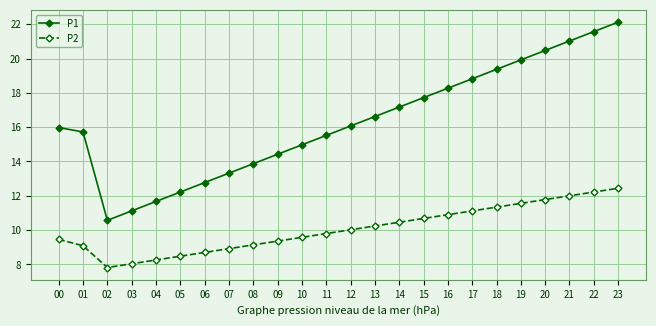

Reading left to right, what are all the values shown in this chart?

P1: 00=16.0	01=15.7	02=10.6	03=11.1	04=11.7	05=12.2	06=12.8	07=13.3	08=13.9	09=14.4	10=15.0	11=15.5	12=16.1	13=16.6	14=17.2	15=17.7	16=18.3	17=18.8	18=19.4	19=19.9	20=20.5	21=21.0	22=21.6	23=22.1
P2: 00=9.5	01=9.1	02=7.8	03=8.0	04=8.3	05=8.5	06=8.7	07=8.9	08=9.1	09=9.4	10=9.6	11=9.8	12=10.0	13=10.2	14=10.5	15=10.7	16=10.9	17=11.1	18=11.3	19=11.6	20=11.8	21=12.0	22=12.2	23=12.4